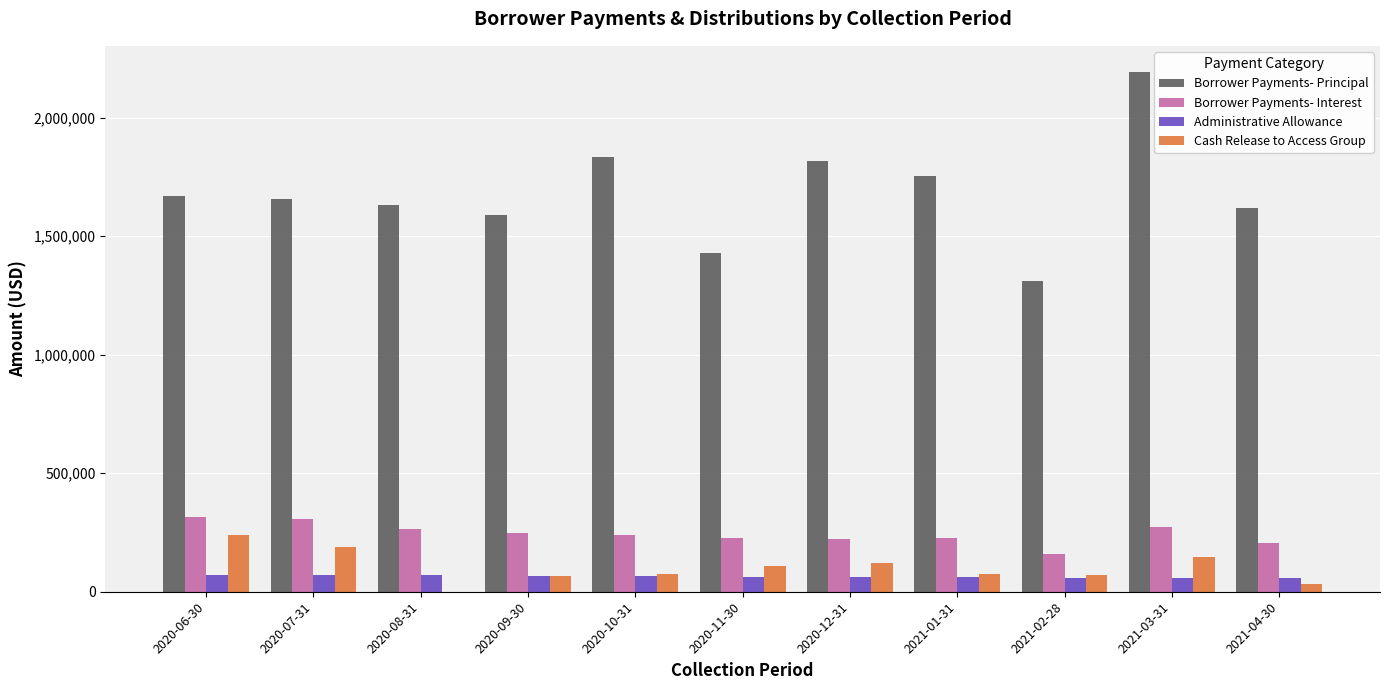

How many data points does each series have?

11